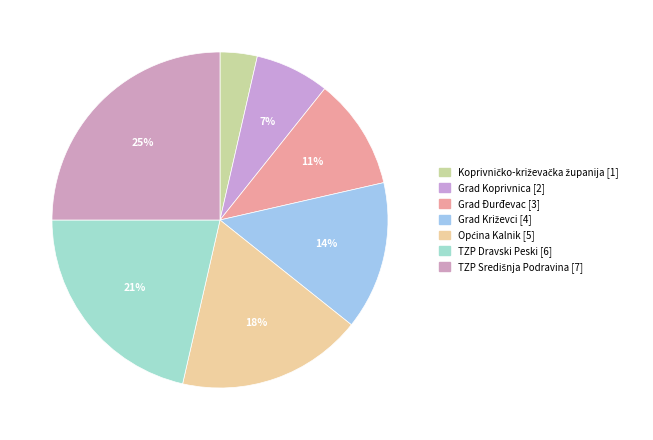

To the nearest percent, what portion does Grad Križevci represent?

14%